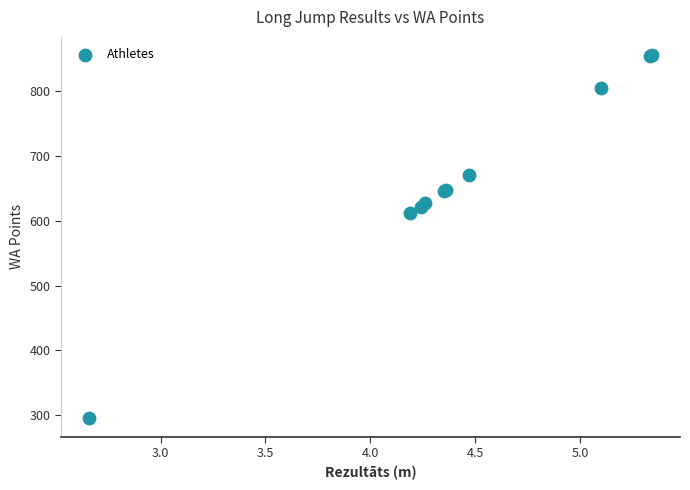

What Y value in the scatter plot is closest to 575?

612